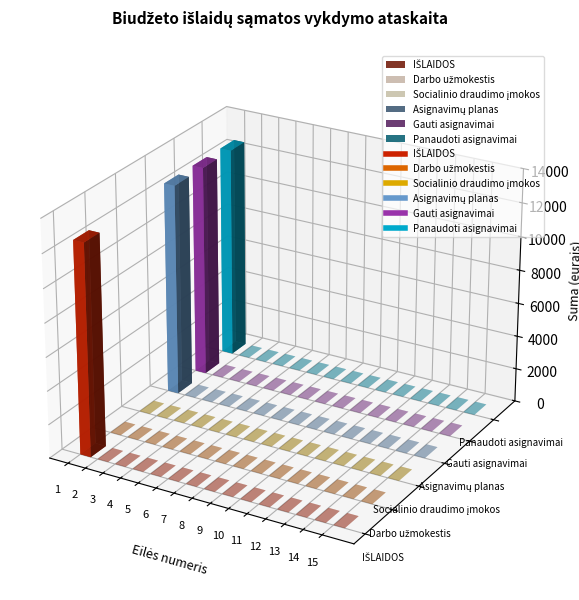

How many data points in Gauti asignavimai are above 0?

1